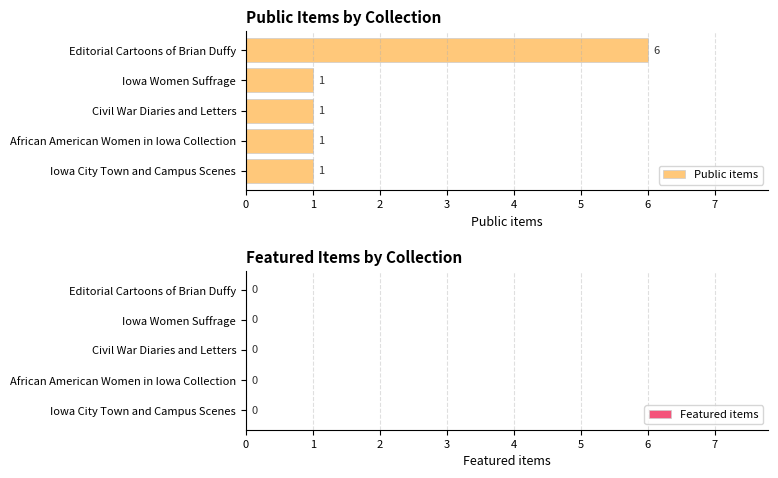

The value at Iowa Women Suffrage is 1. True or false?

True